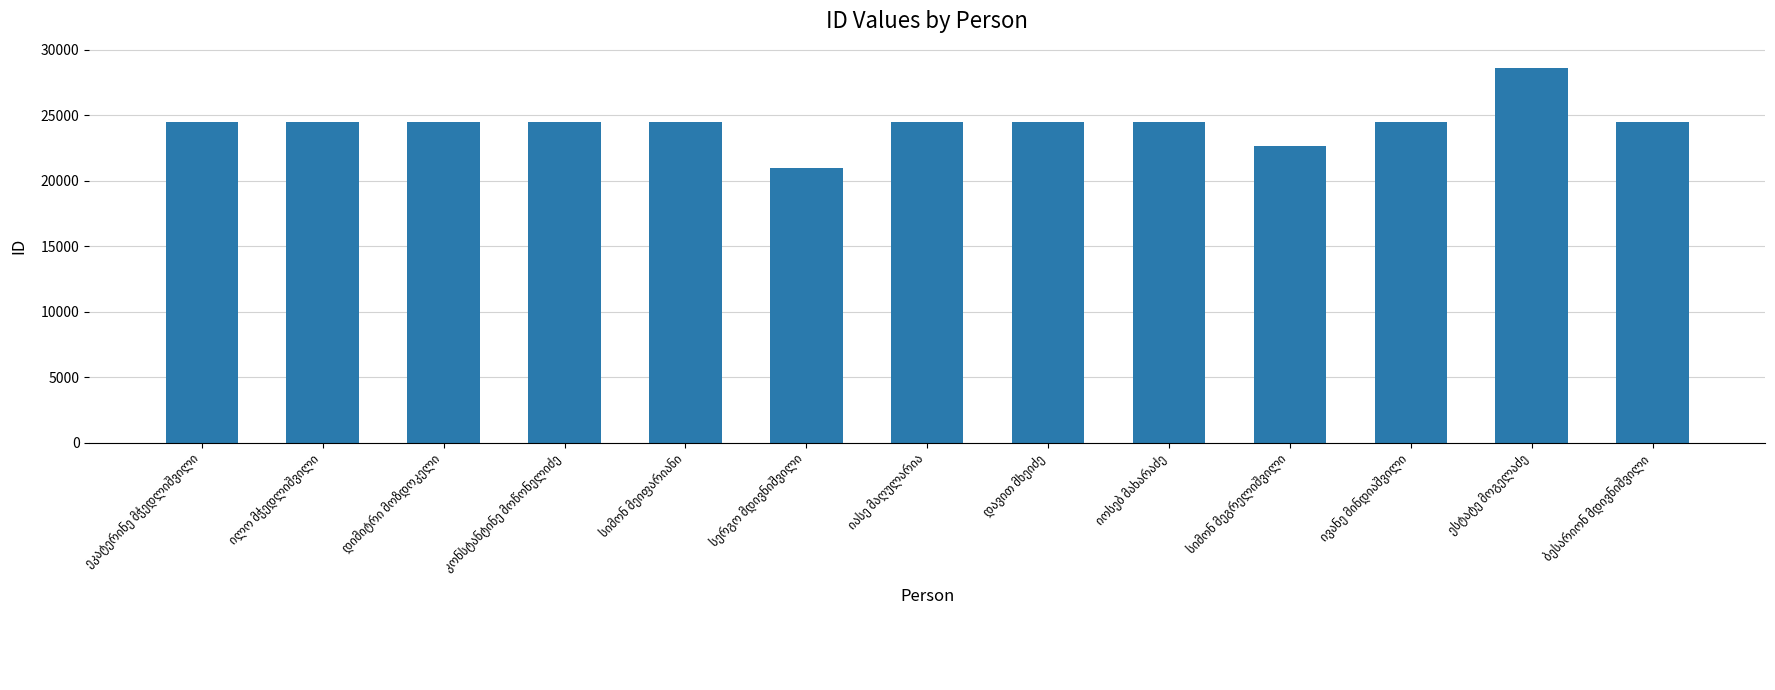

What is the greatest value displayed?

28645